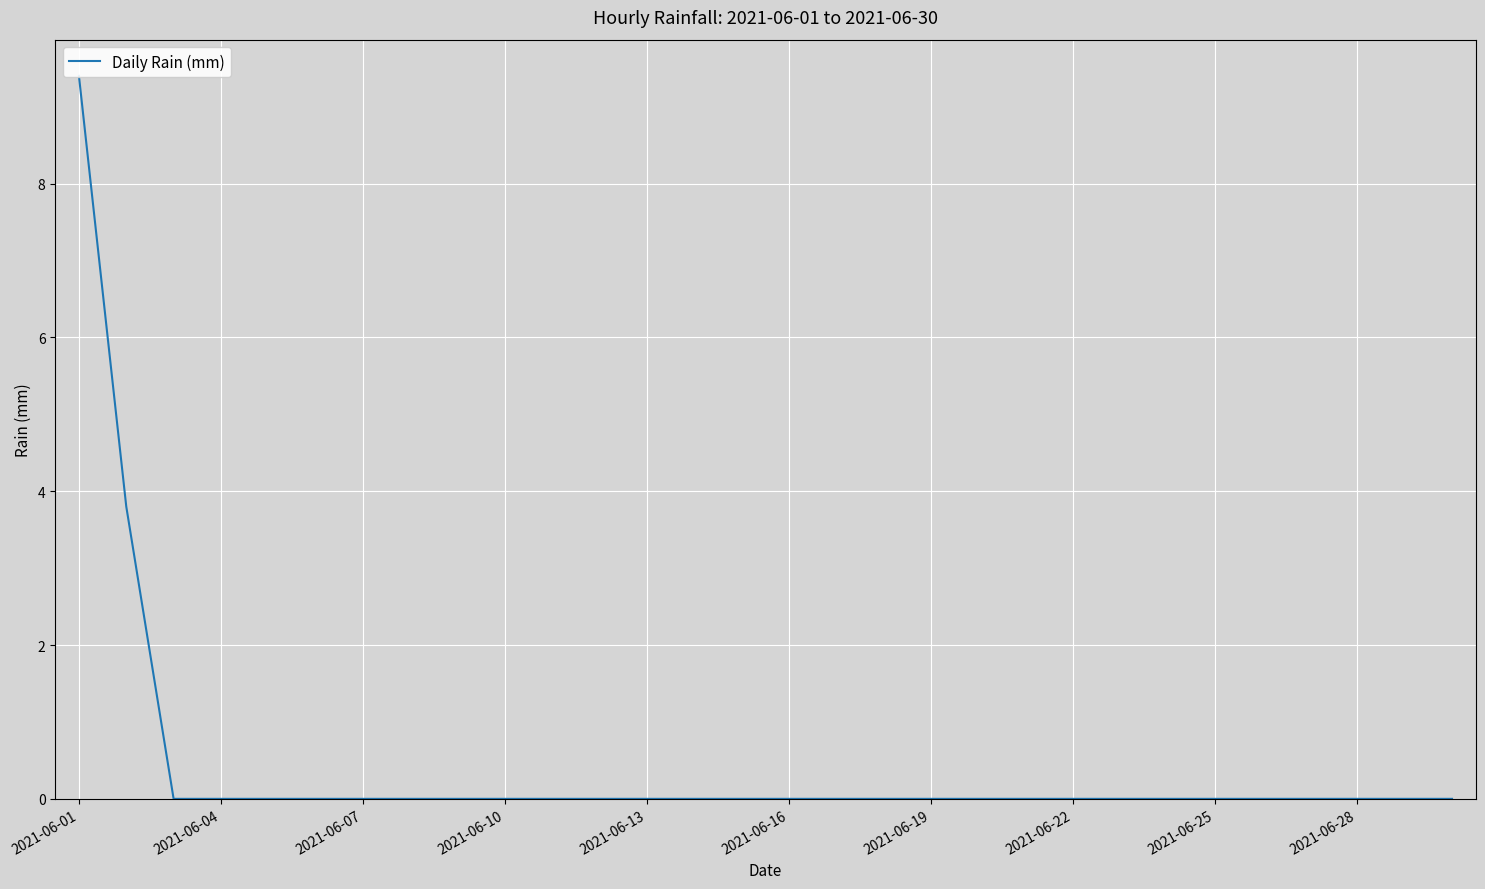

What is the difference between the second highest and minimum values?

3.8